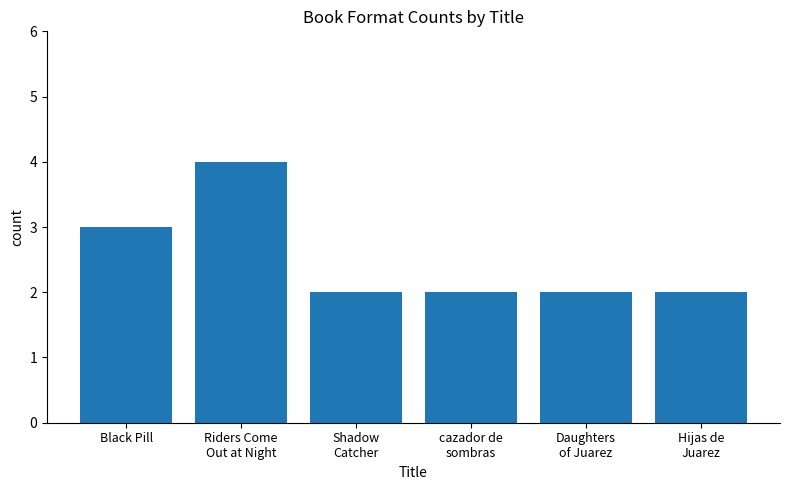

At which label is the value closest to 3?

Black Pill